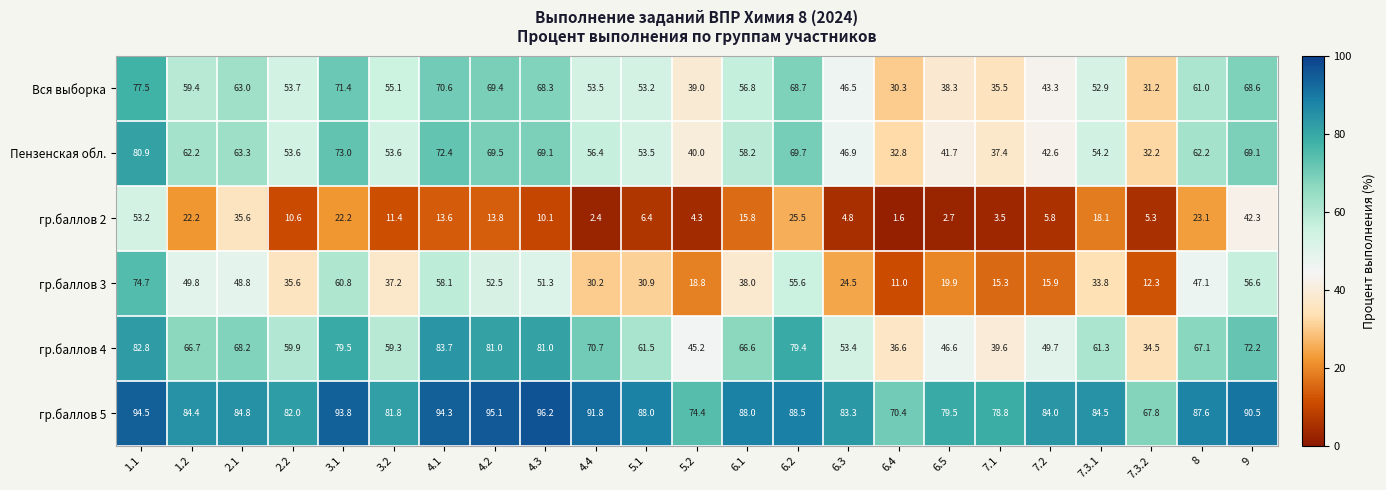

What is the difference between the maximum and minimum values in the Пензенская обл. series?

48.7